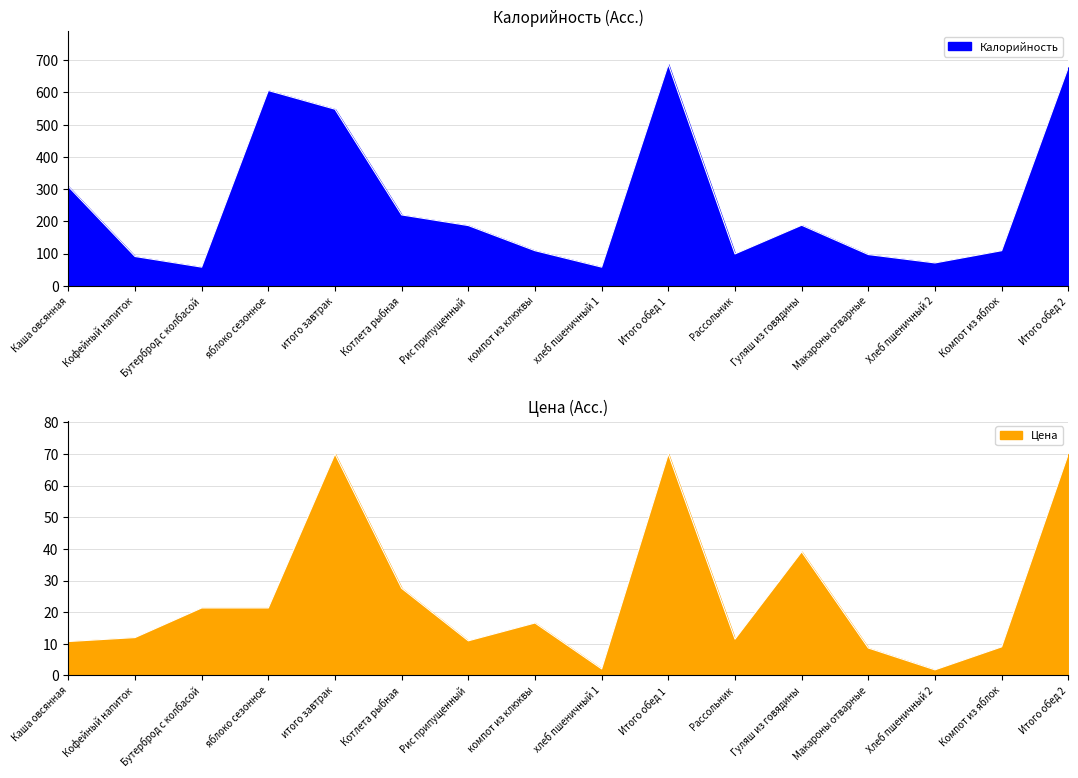

What is the difference between the maximum and minimum values in the Калорийность series?

629.0